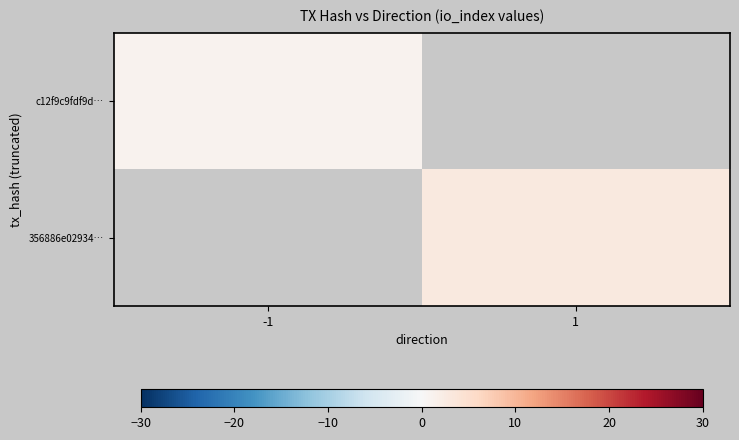

At how many categories does at least one series exceed 2?

1